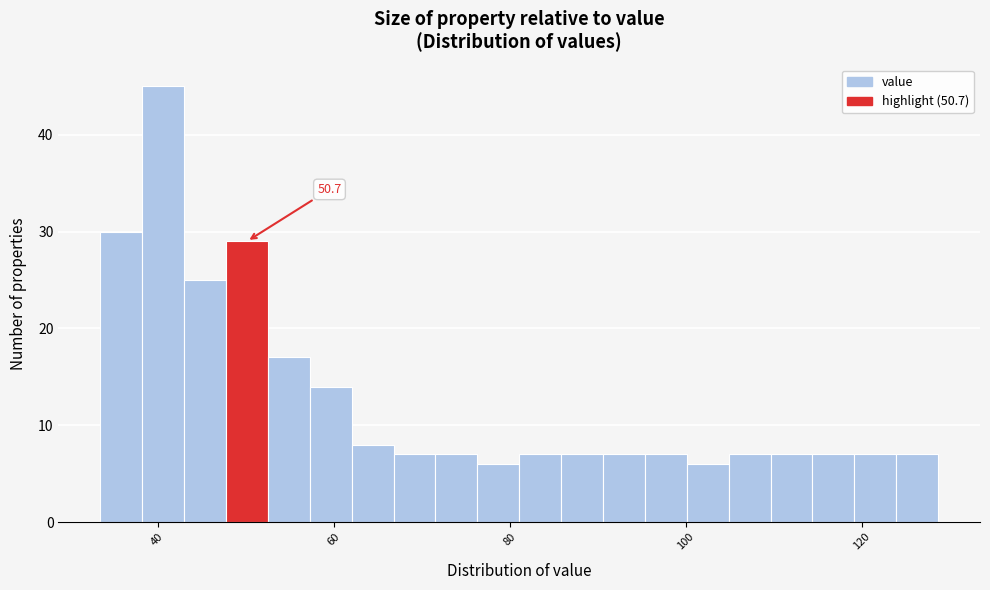

Read against the x-axis, roughly where is the centre of the tallest bar?

40